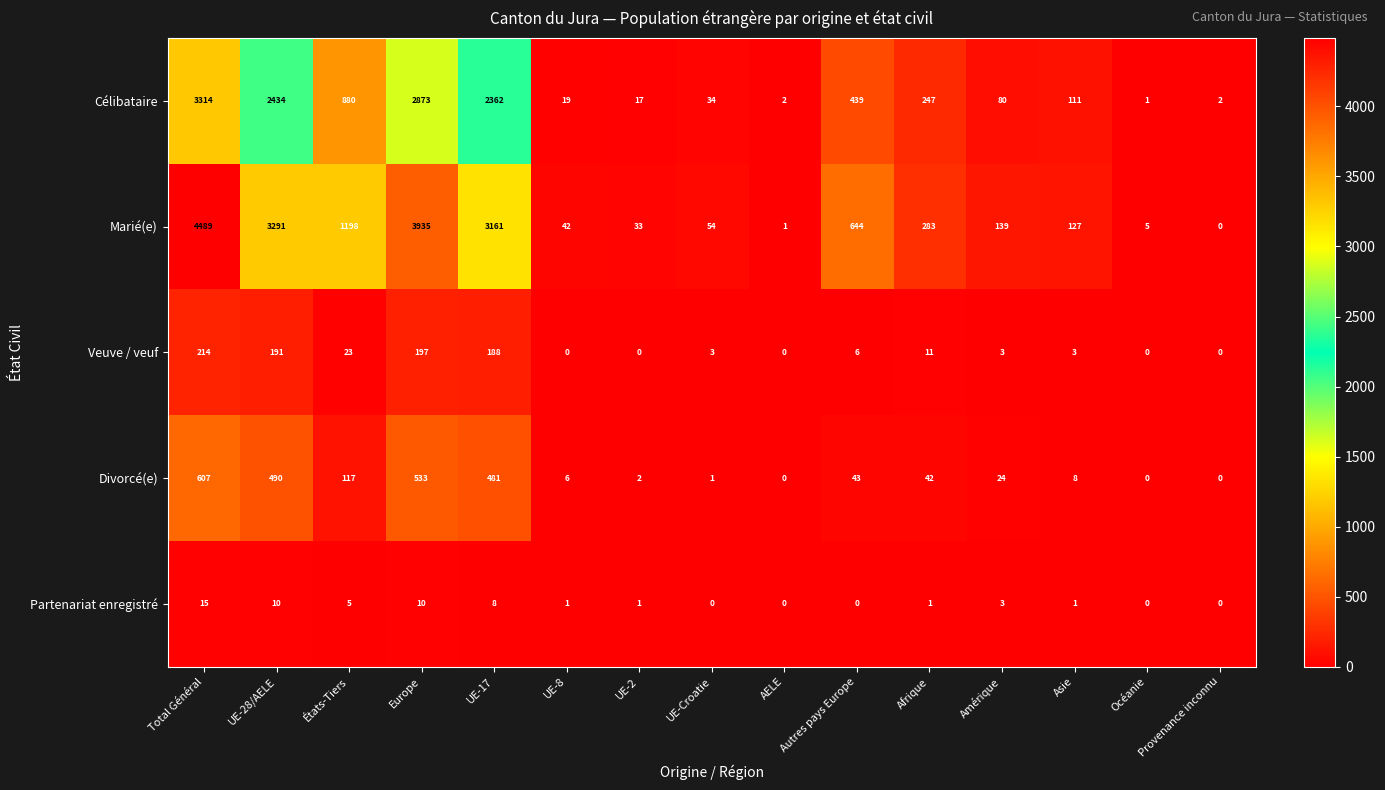

What is the sum of the Marié(e) values at Amérique and UE-8?

181